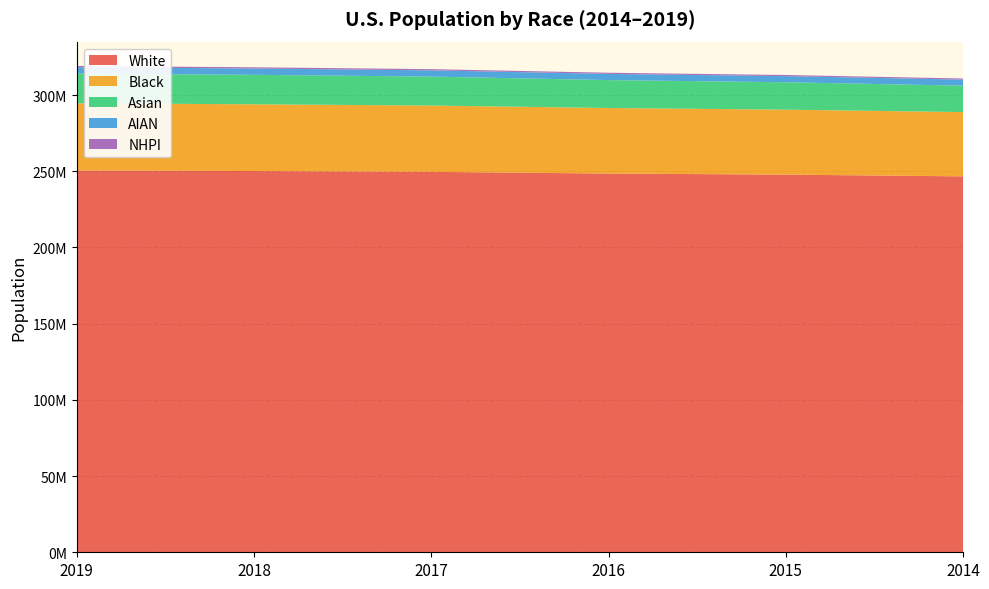

Reading left to right, list all the values displayed in this chart.

White: 2019=250522190	2018=250139096	2017=249619493	2016=248502532	2015=247784609	2014=246660710
Black: 2019=44075086	2018=43804319	2017=43499874	2016=43000691	2015=42632530	2014=42158238
Asian: 2019=19504862	2018=19330600	2017=18989059	2016=18318522	2015=17982195	2014=17339053
AIAN: 2019=4188092	2018=4147521	2017=4104295	2016=4054649	2015=4010885	2014=3960971
NHPI: 2019=806937	2018=799418	2017=785471	2016=771475	2015=760190	2014=741601